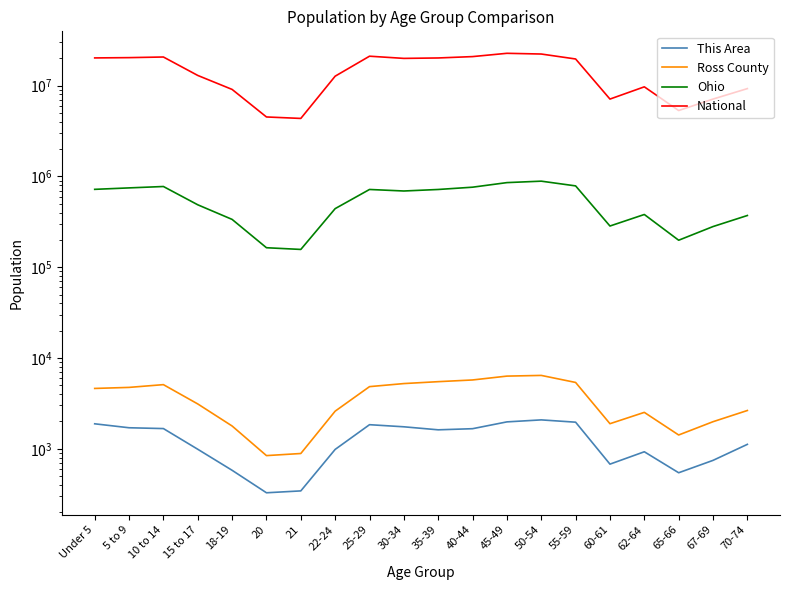

What is the spread (max minus min) of values at 50-54?

22296042